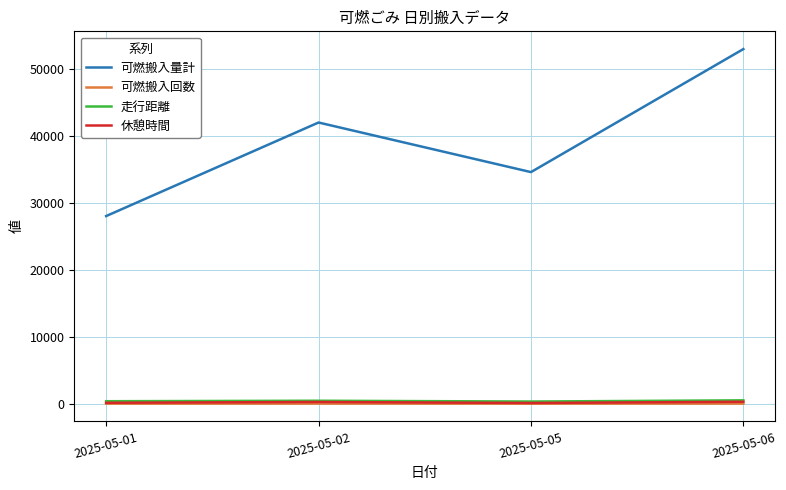

At how many categories does at least one series exceed 32319?

3